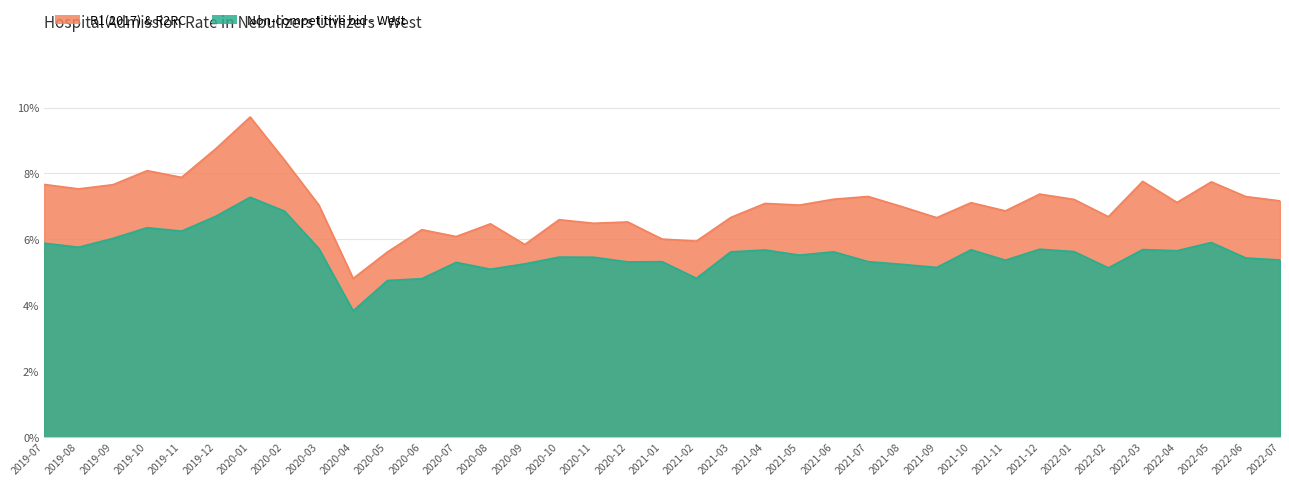

At which label does R1(2017) & R2RC reach its minimum?

2020-04